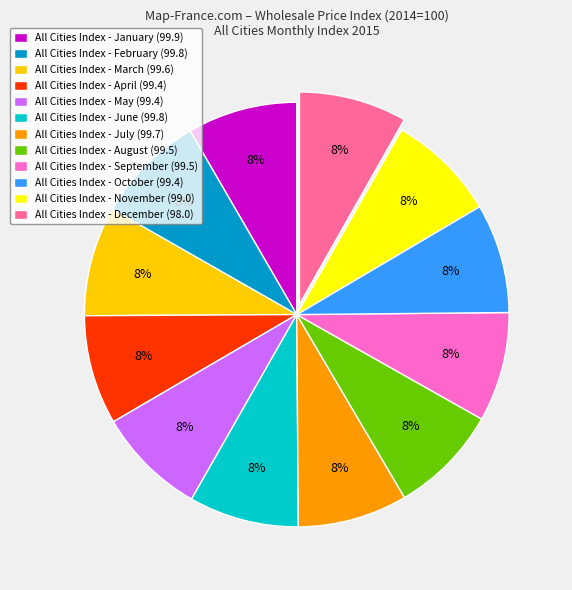

Do All Cities Index - June (99.8) and All Cities Index - February (99.8) together represent more than half of the pie?

No